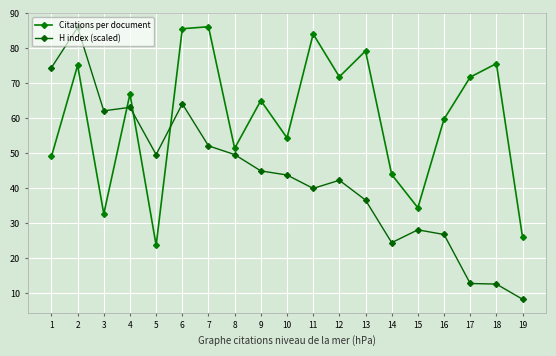

What is the spread (max minus min) of values at 5?

25.9